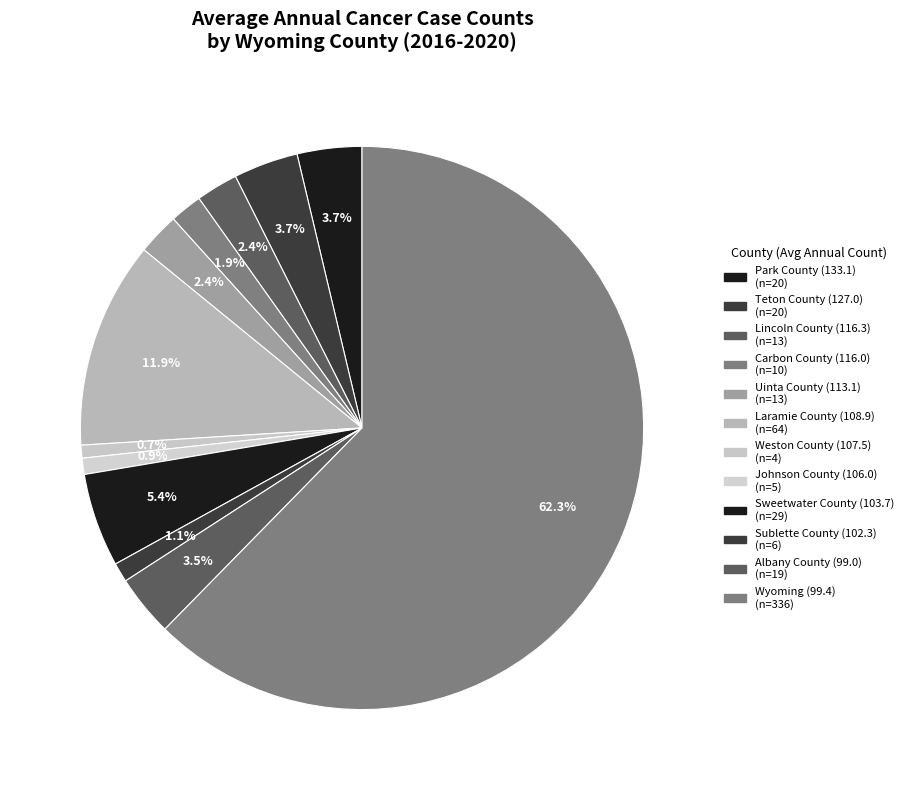

Rank the categories by value from lowest to highest.

Weston County (107.5), Johnson County (106.0), Sublette County (102.3), Carbon County (116.0), Lincoln County (116.3), Uinta County (113.1), Albany County (99.0), Park County (133.1), Teton County (127.0), Sweetwater County (103.7), Laramie County (108.9), Wyoming (99.4)